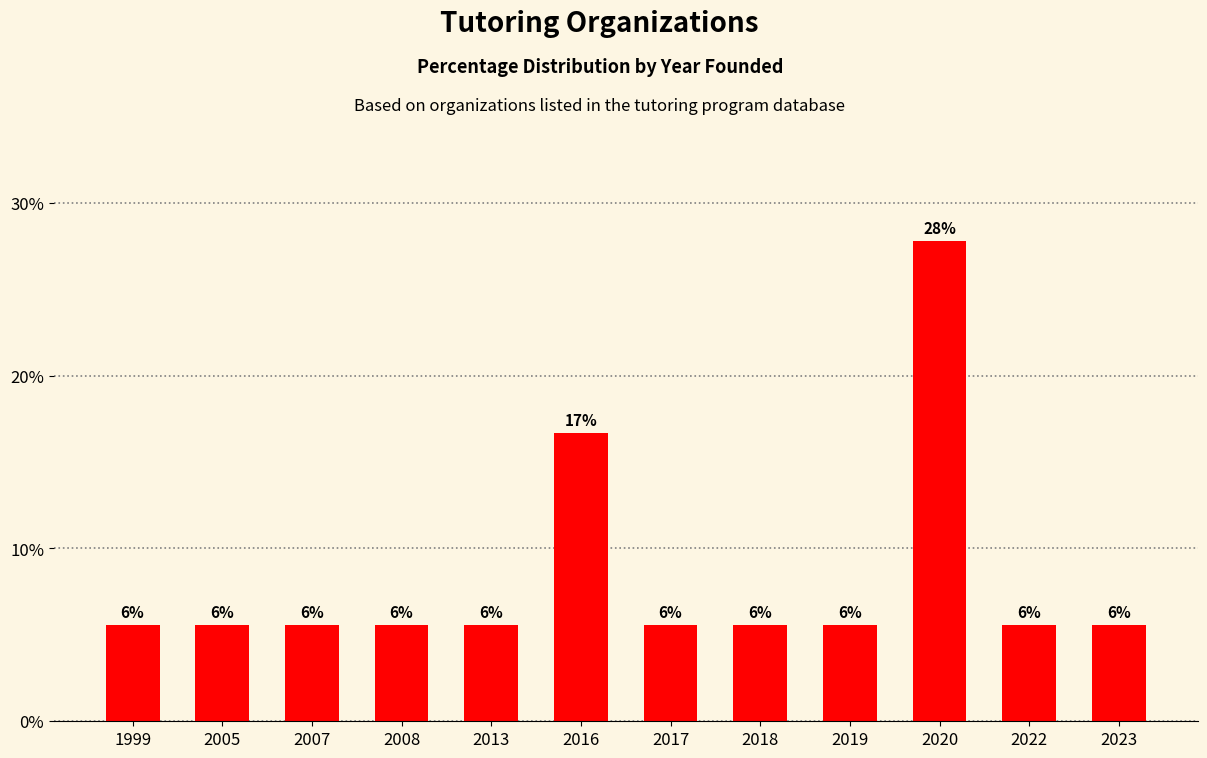

How many bars are there in total?

12